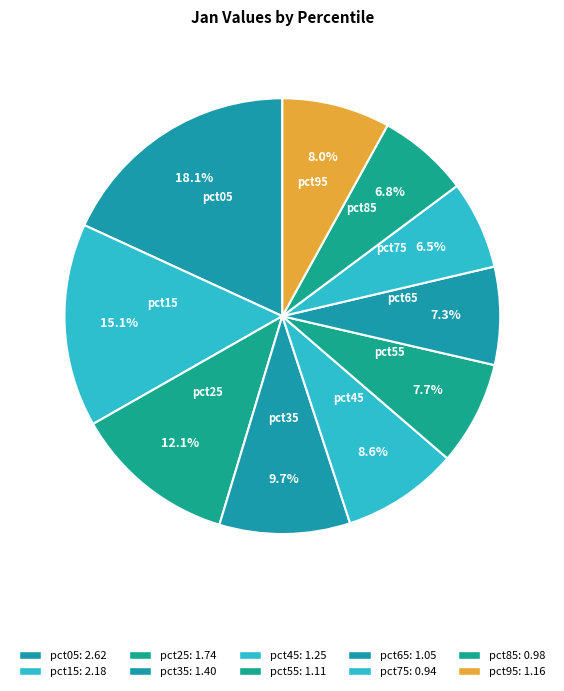

Combined, what portion of the pie is pct95 and pct65?

15.3%